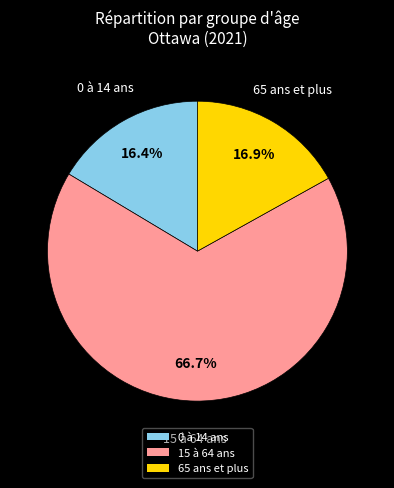

Rank the categories by value from lowest to highest.

0 à 14 ans, 65 ans et plus, 15 à 64 ans